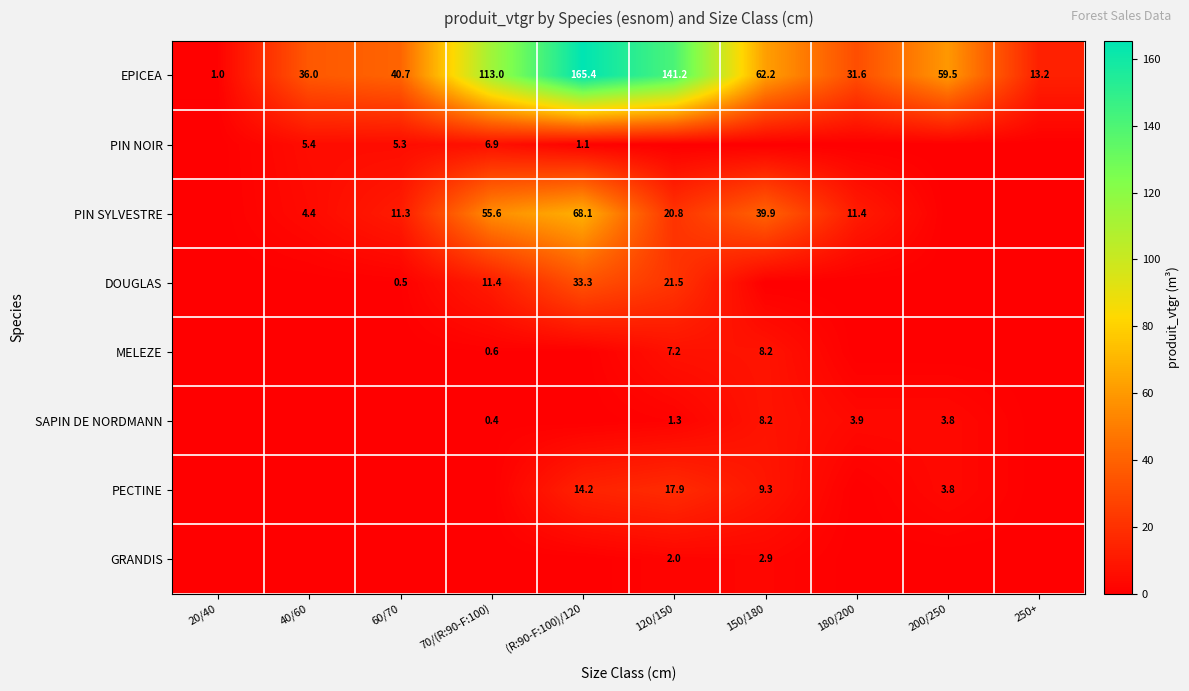

What is the total value across all series at 20/40?

1.0